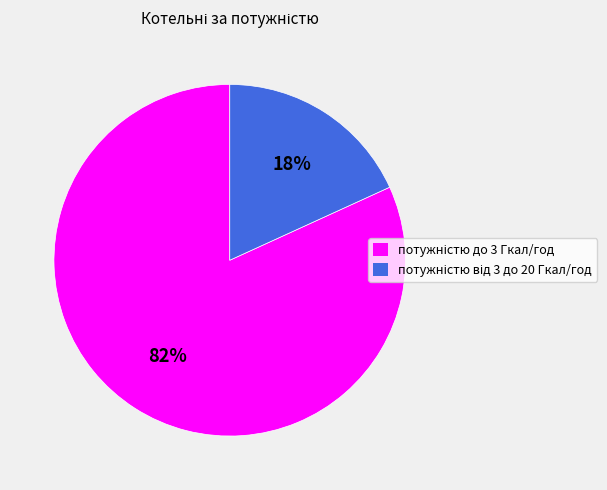

Is there a majority slice in this chart?

Yes